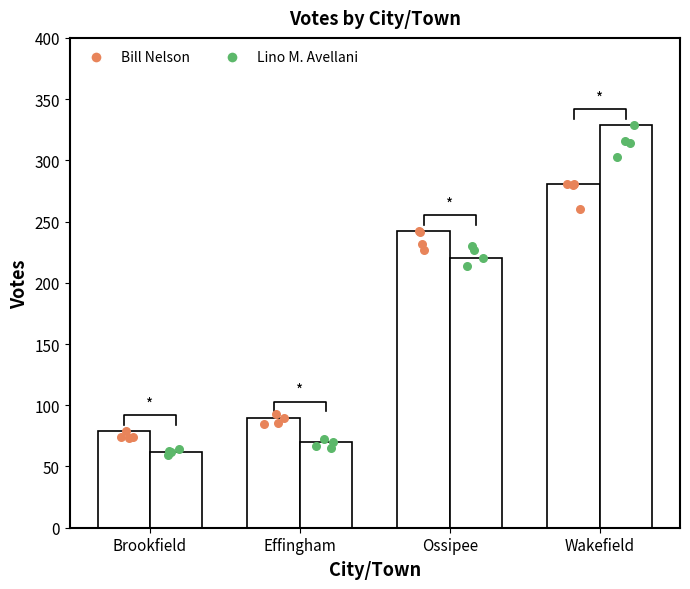

Which series contains the lowest Y value?

Lino M. Avellani